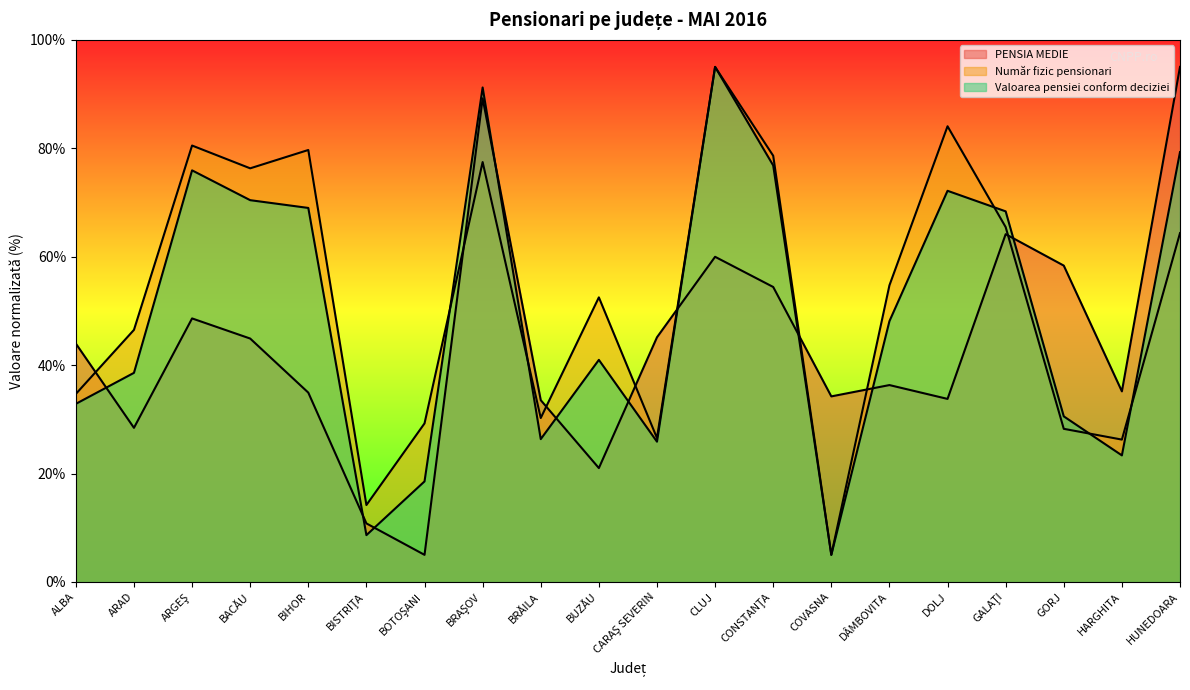

How many intersections are there between Valoarea pensiei conform deciziei and PENSIA MEDIE?

10